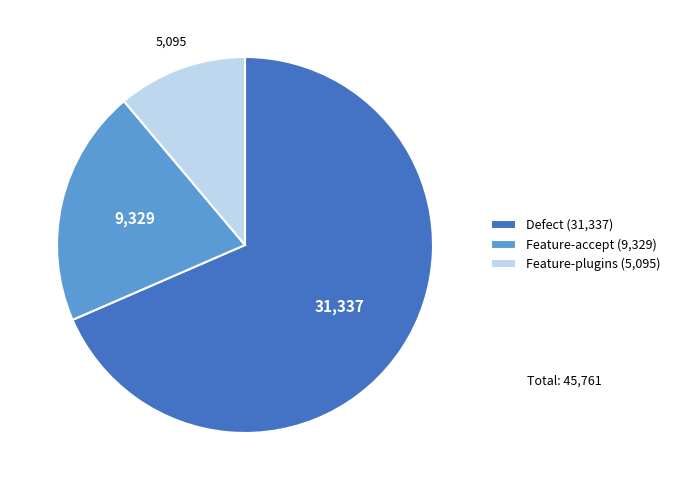

Which category accounts for the majority?

Defect (31,337)